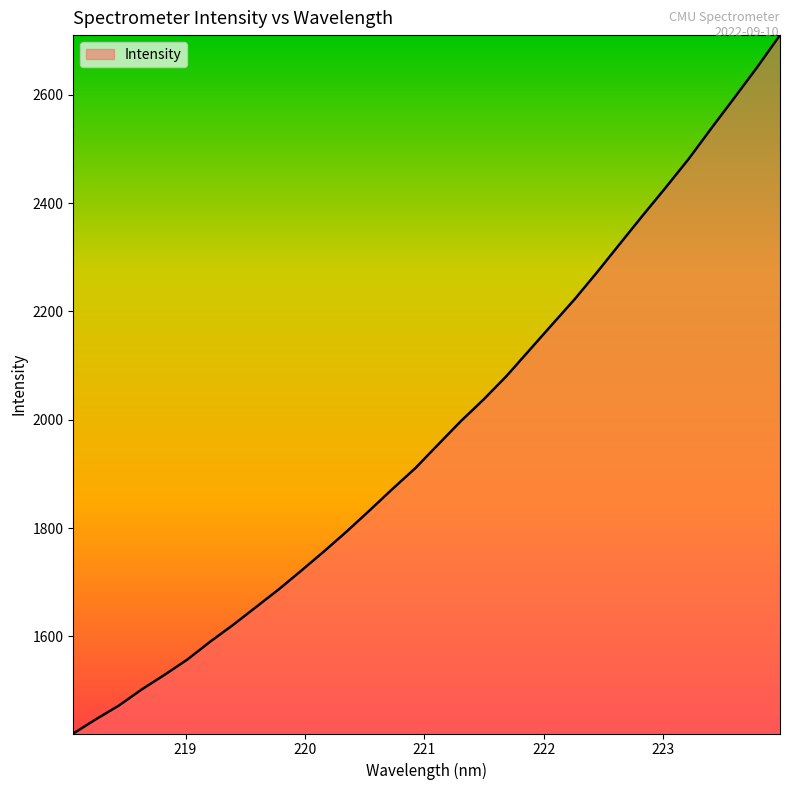

What is the greatest value displayed?

2710.3